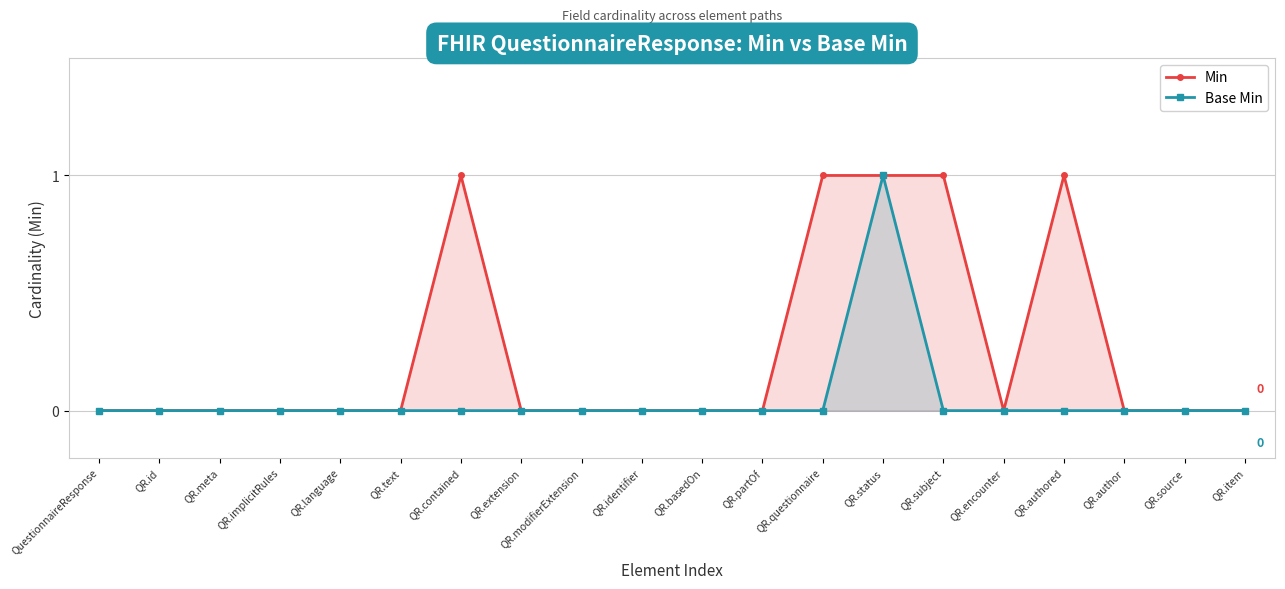

Which series has the largest range (max minus min)?

Min